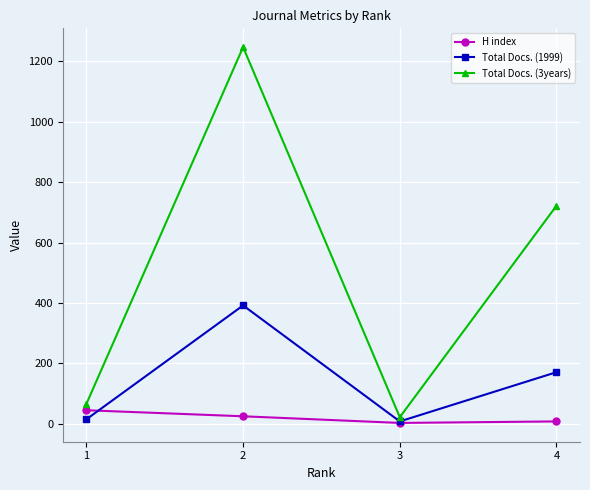

What is the difference between the H index values at 2 and 4?

17